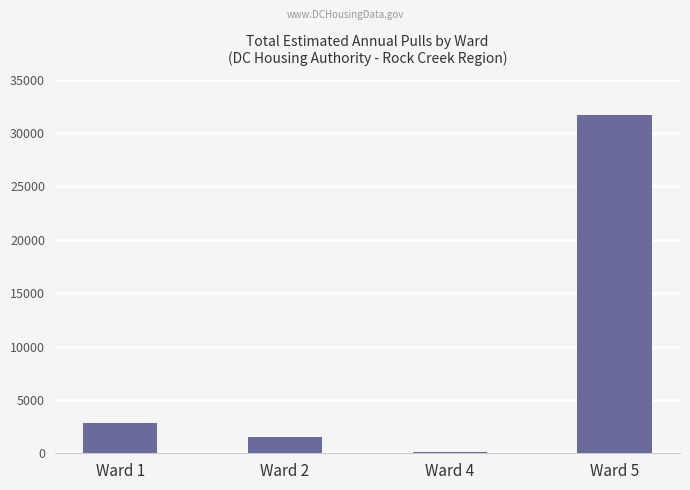

Reading left to right, what are all the values shown in this chart?

Ward 1=2808	Ward 2=1560	Ward 4=104	Ward 5=31668